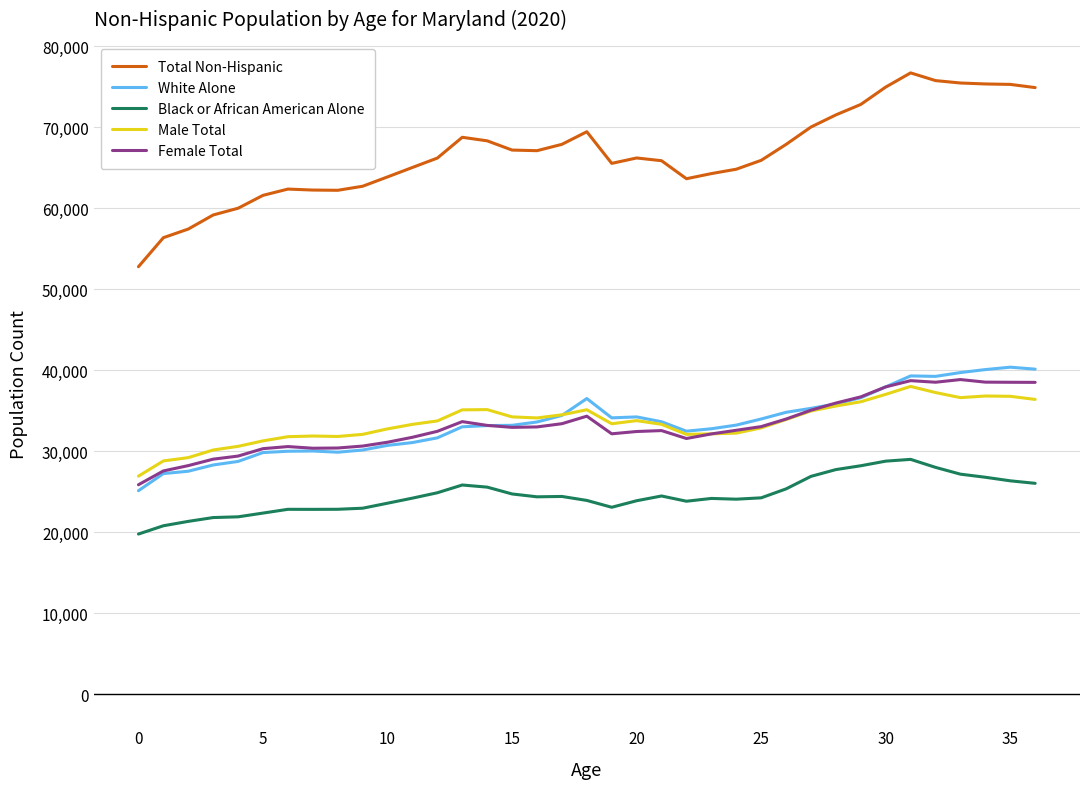

Which series has the largest range (max minus min)?

Total Non-Hispanic